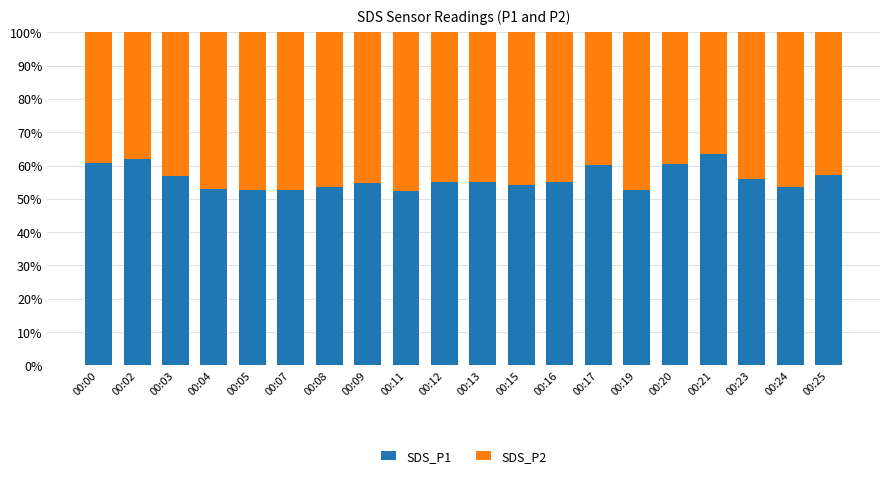

What is the total value across all series at 00:02?

100.0